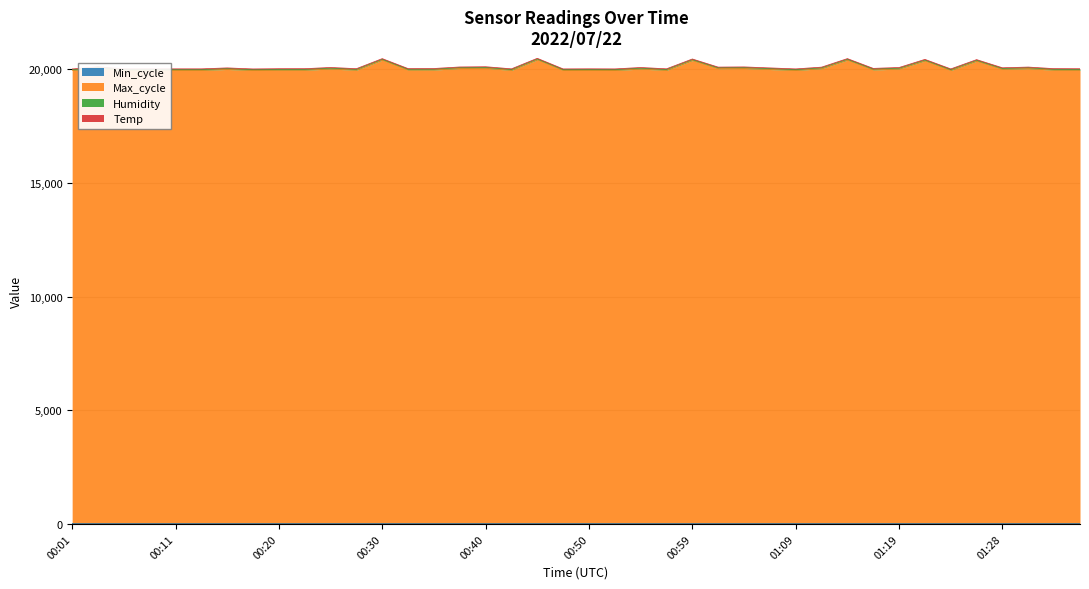

At which category does the chart reach its peak across all series?

00:45